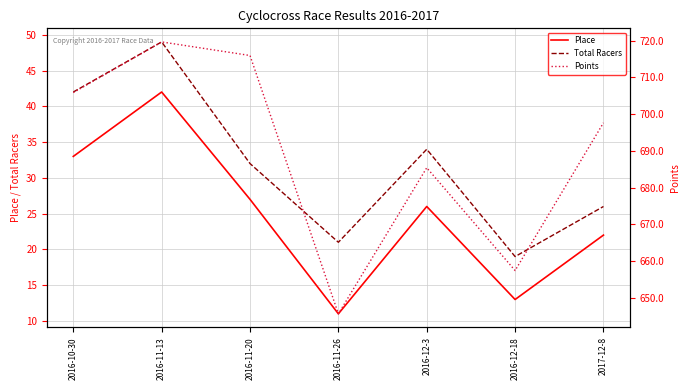

At which label is Place closest to 26?

2016-12-3